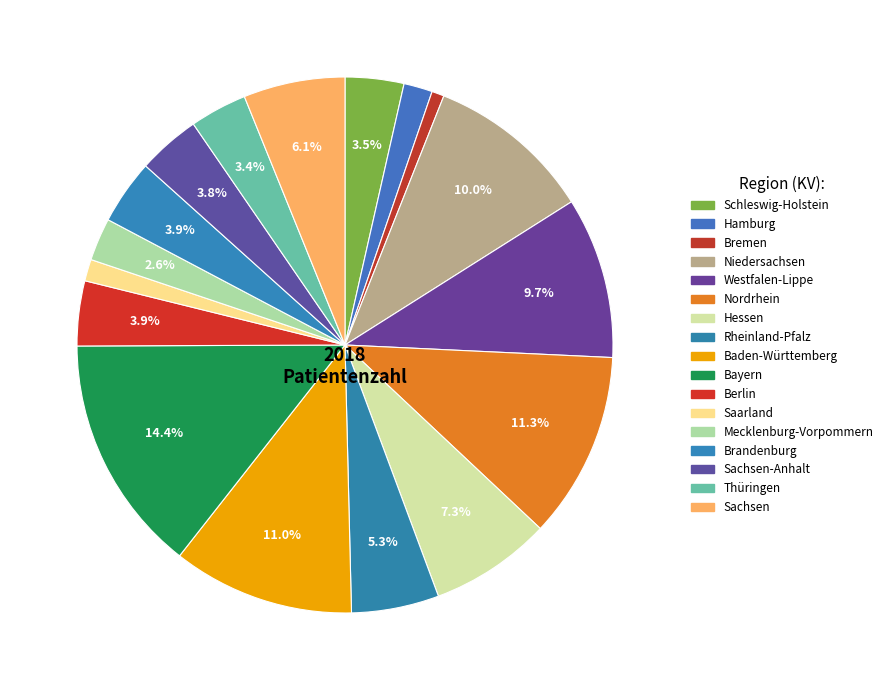

Which category has the biggest portion of the pie?

Bayern